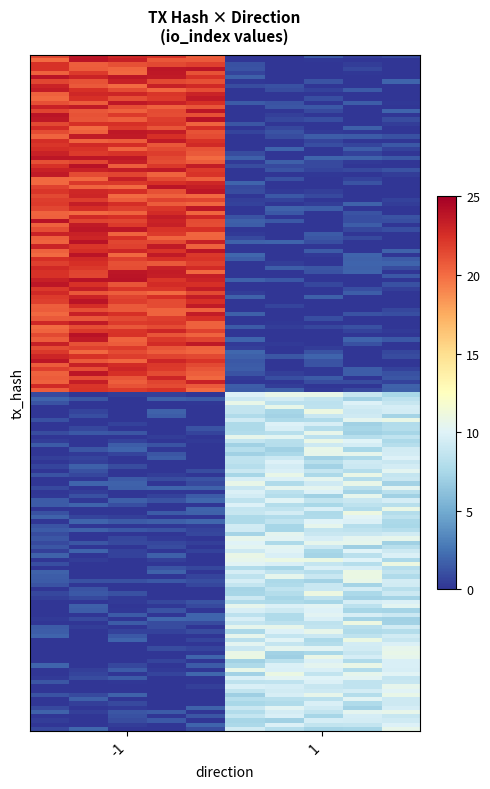

Which series has the largest total across all categories?

6eb7dedabb61dccdaafaff6ef5243603cd3d337